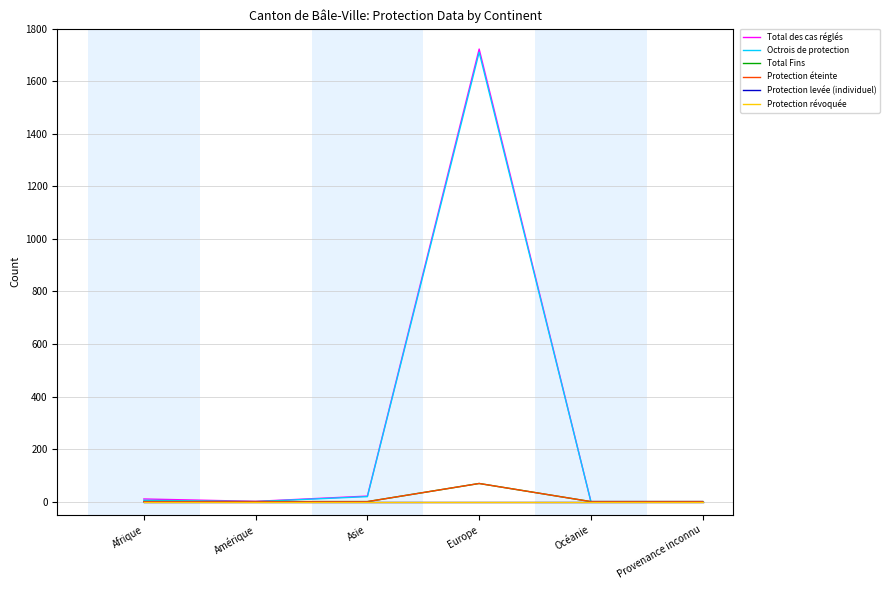

Does the chart have visible grid lines?

Yes